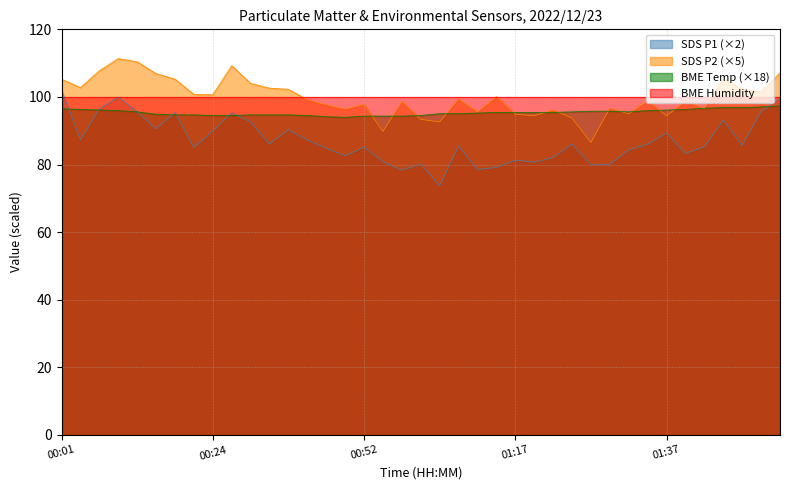

List the labels in order of SDS_P2 value, smallest first.

01:27, 00:54, 01:07, 00:59, 01:24, 01:19, 01:37, 01:17, 01:32, 01:12, 01:22, 00:46, 01:44, 01:29, 00:44, 00:52, 00:57, 01:39, 01:34, 00:36, 01:09, 01:14, 00:24, 00:21, 01:55, 00:34, 01:50, 00:31, 00:04, 00:29, 00:01, 00:19, 01:47, 00:16, 01:57, 00:06, 00:26, 00:11, 00:09